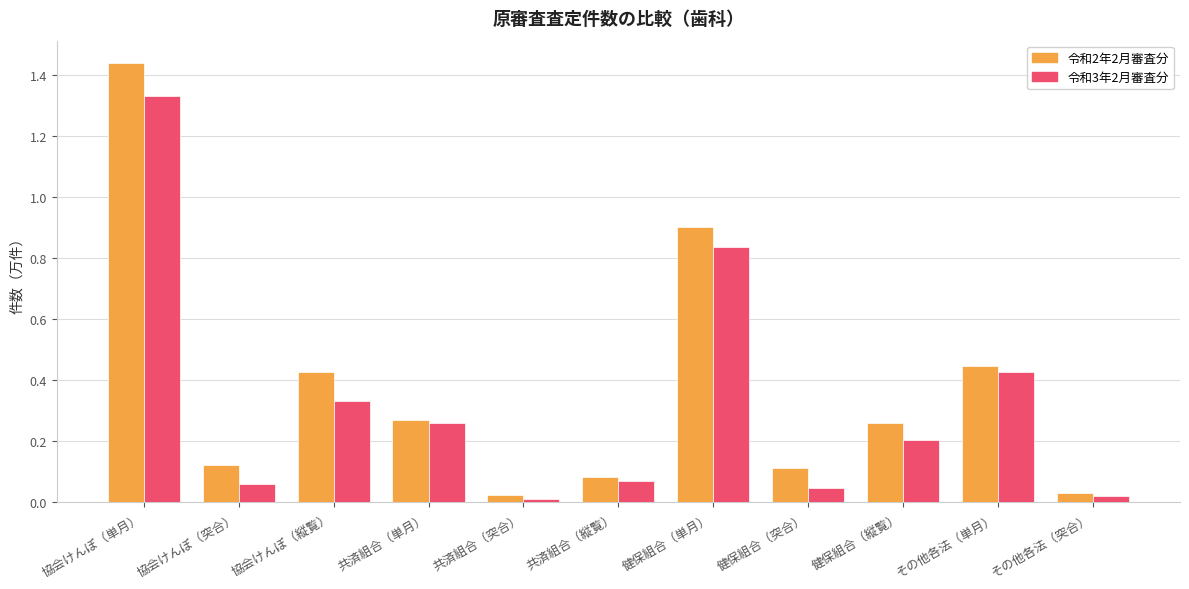

What are all the series names shown in the legend?

令和2年2月審査分, 令和3年2月審査分